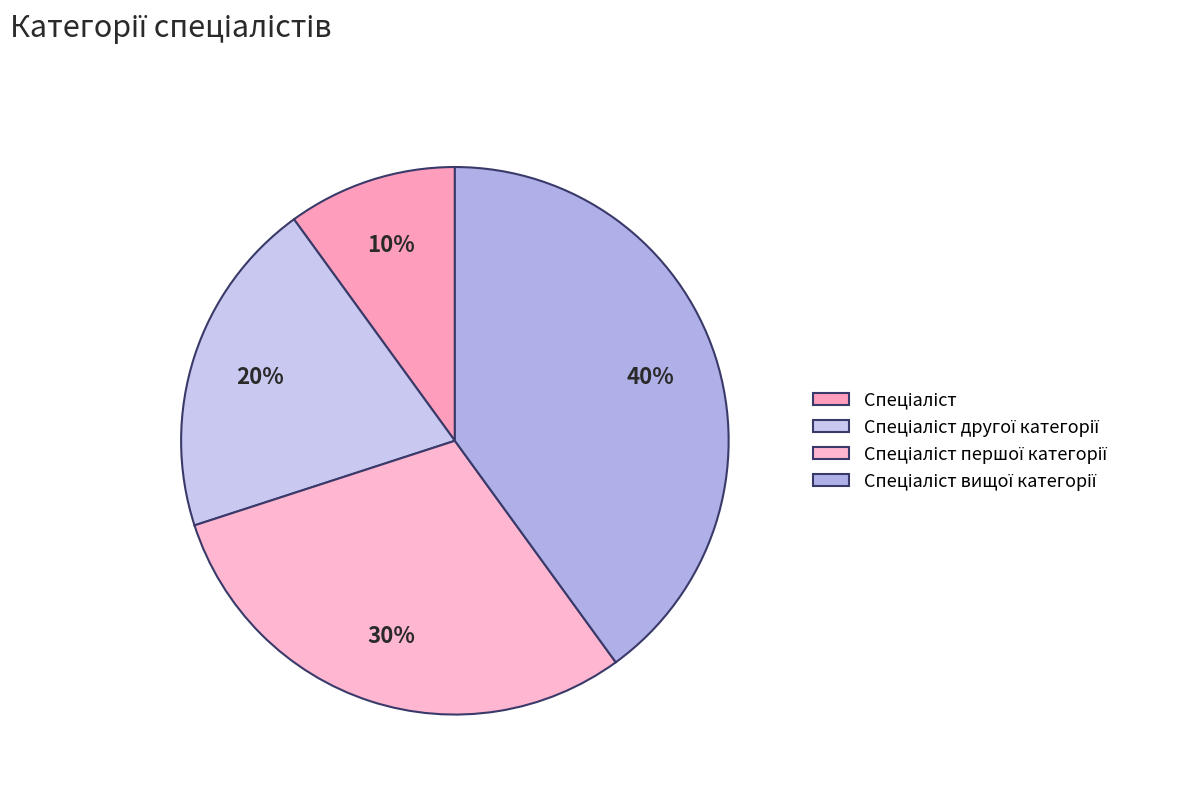

Does any single category account for the majority?

No